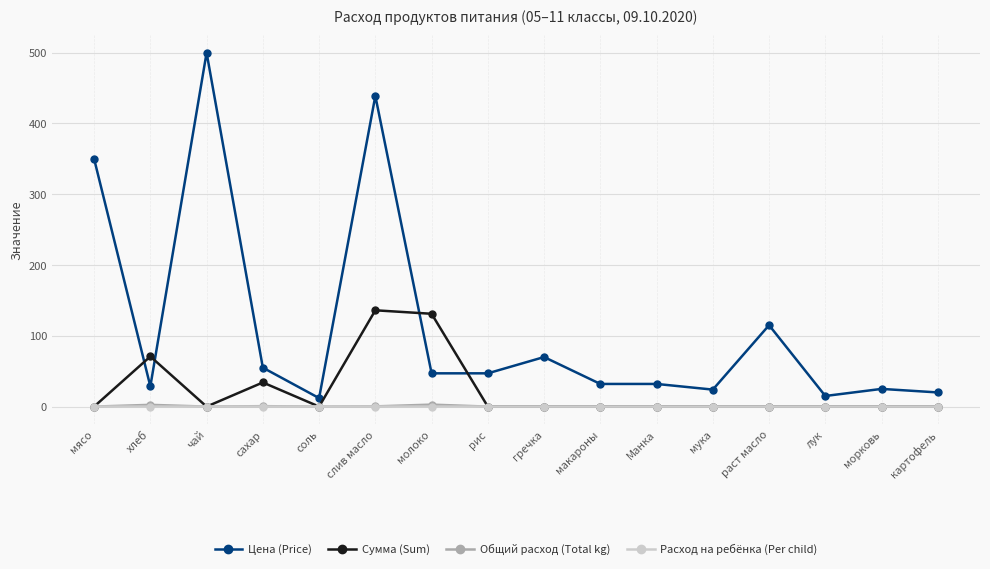

True or false: Сумма (Sum) has more than 2 interior local peaks.

True